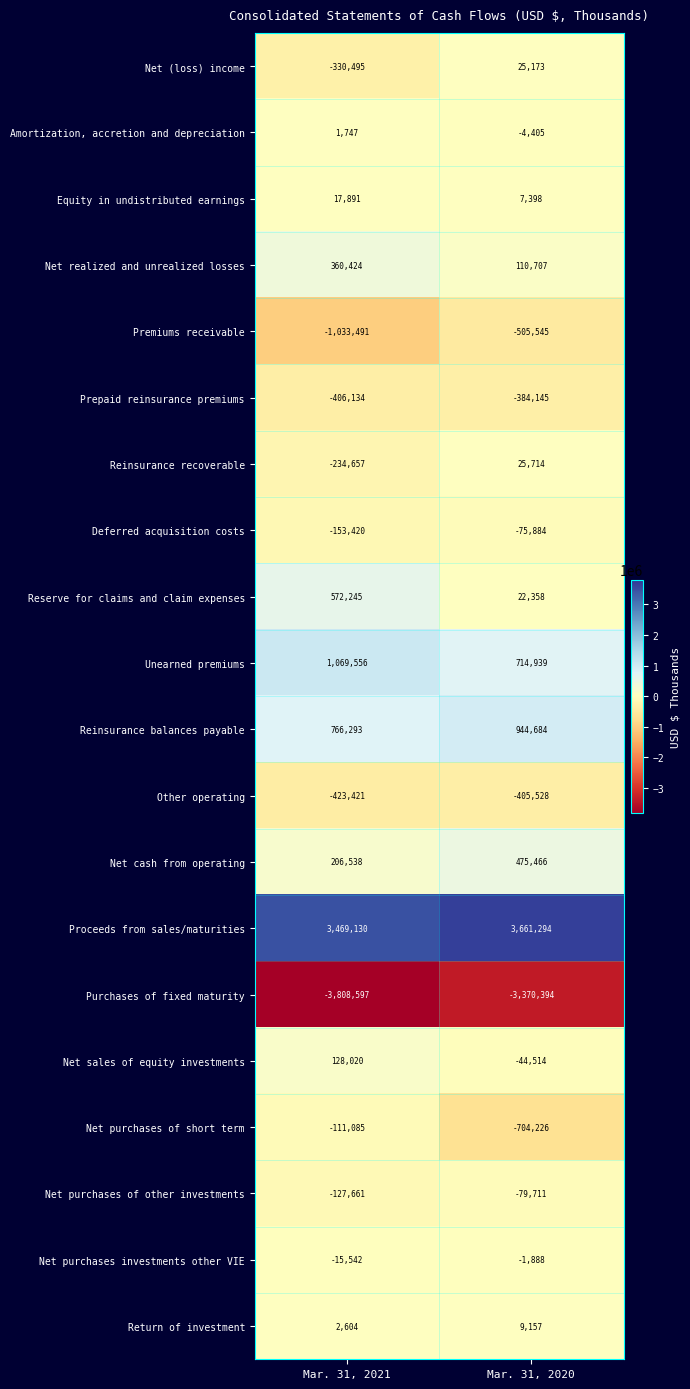

What is the lowest value of the Return of investment series?

2604